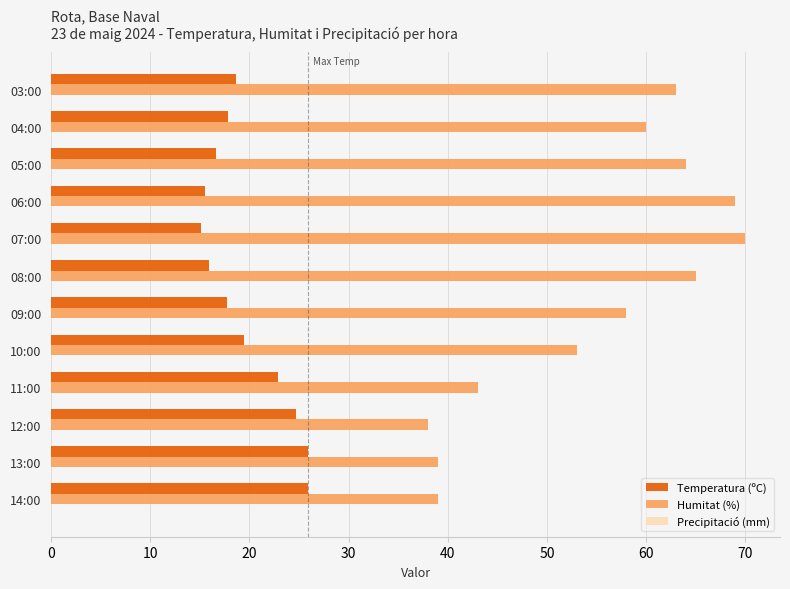

What is the maximum value for Humitat (%)?

70.0